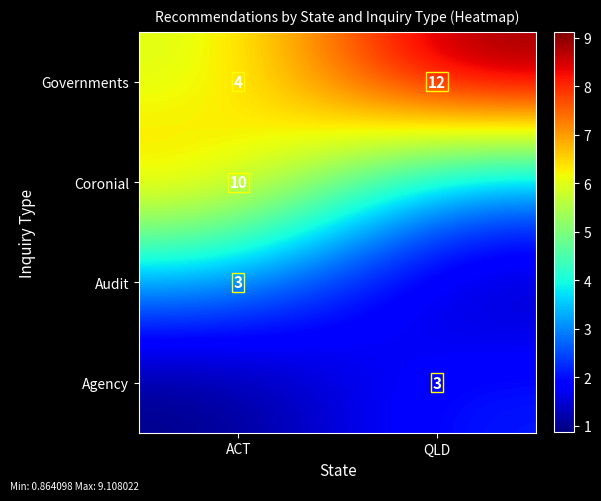

At which category does the chart reach its minimum across all series?

ACT